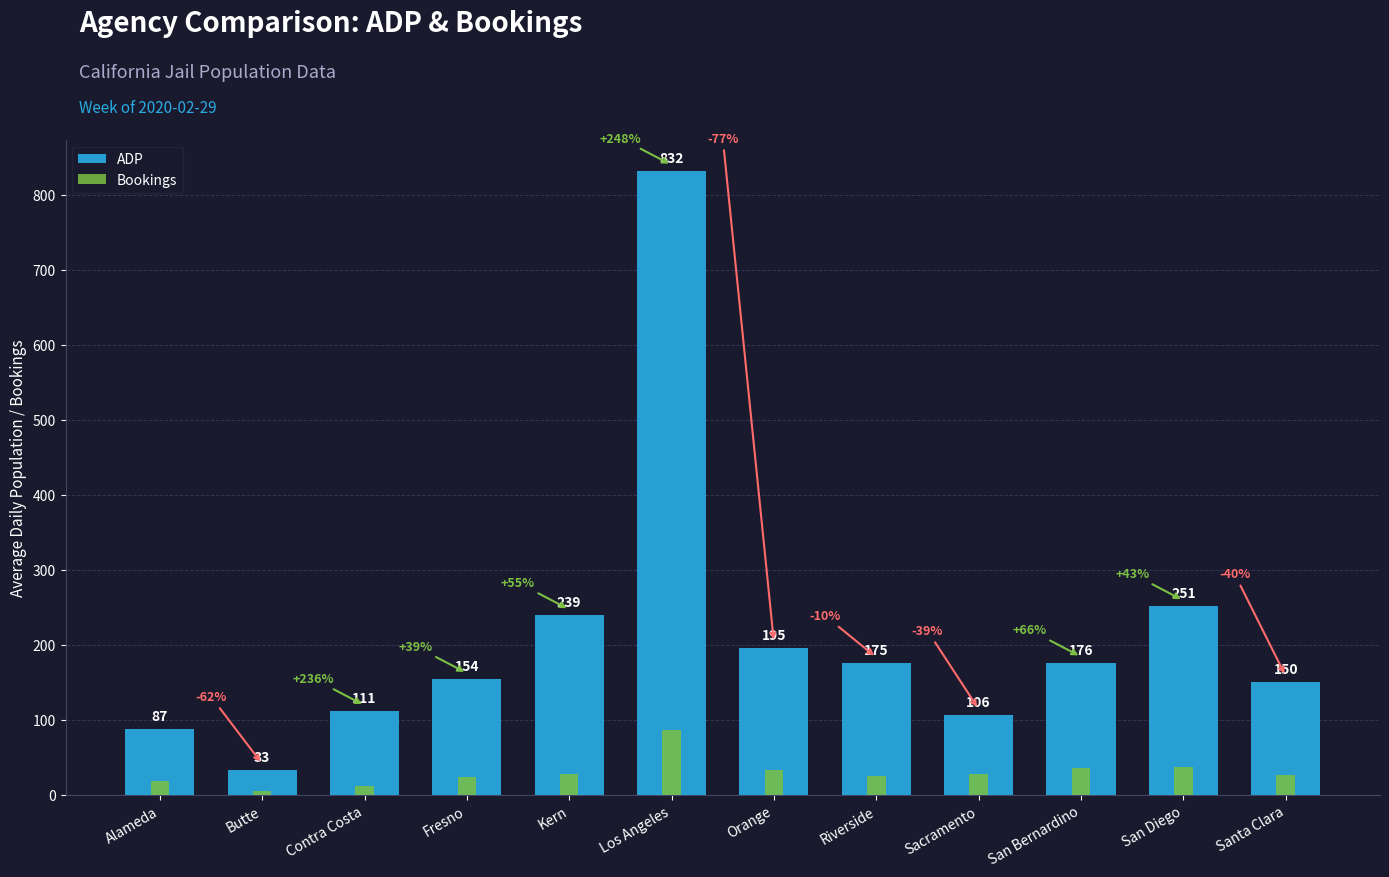

At which category does the chart reach its peak across all series?

Los Angeles